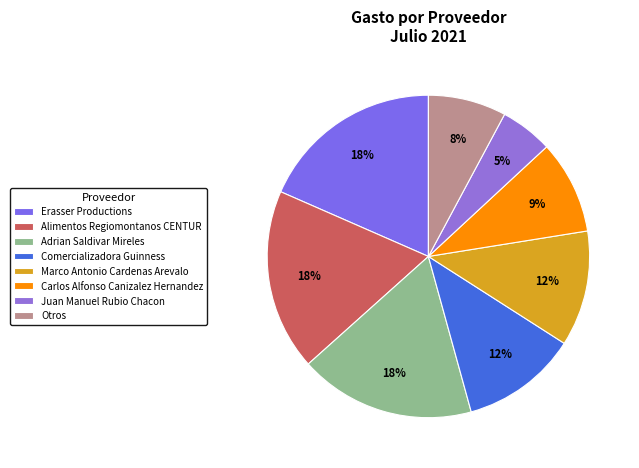

How many slices are in this pie chart?

8